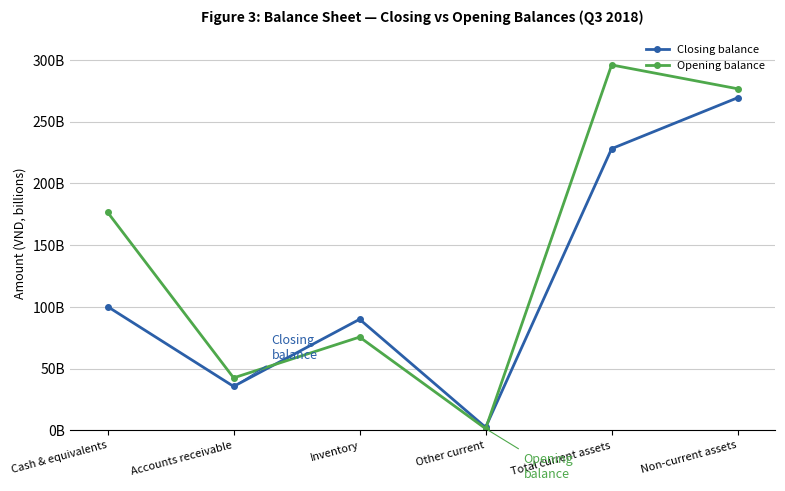

What is the label of the 3rd point from the right?

Other current